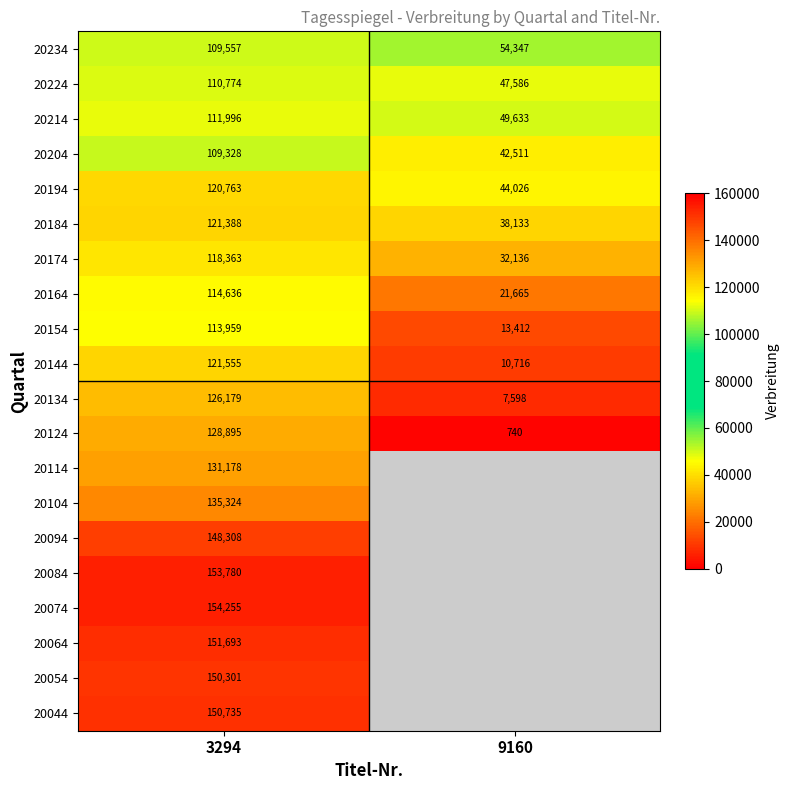

What is the sum of all 20154 values?

127371